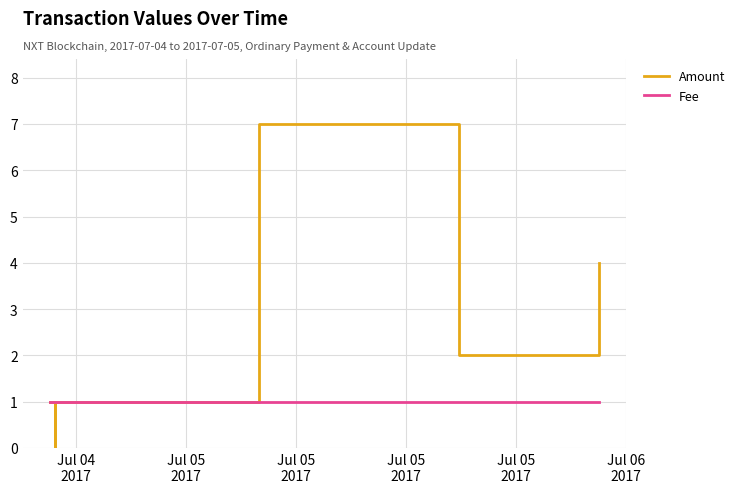

The value of Fee at Jul 05
2017 is 2. True or false?

False